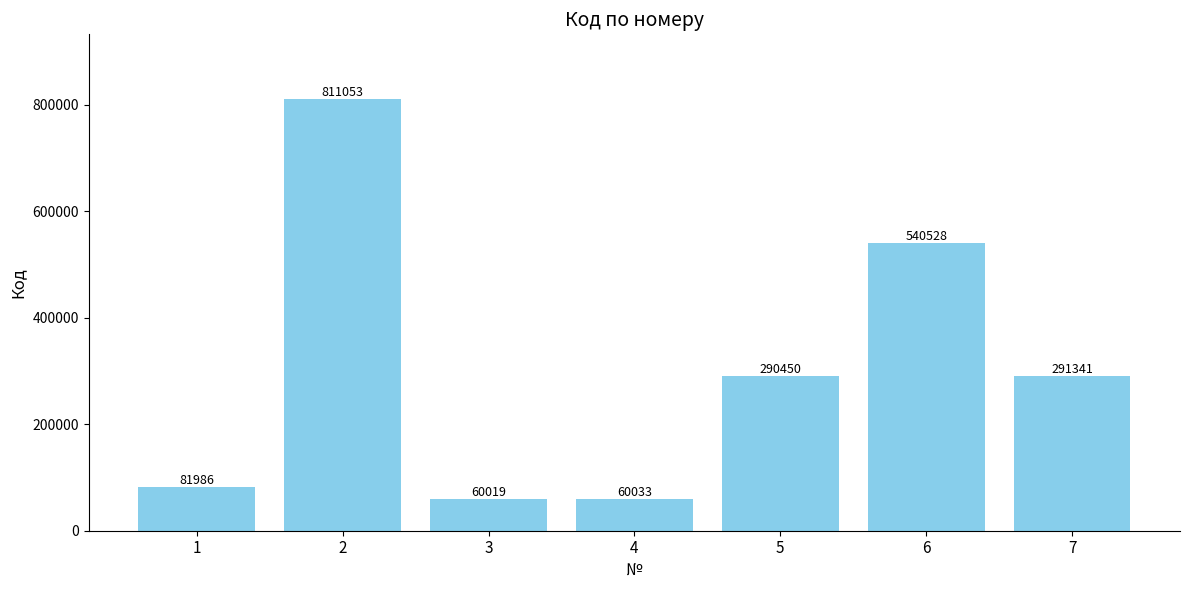

What is the greatest value displayed?

811053